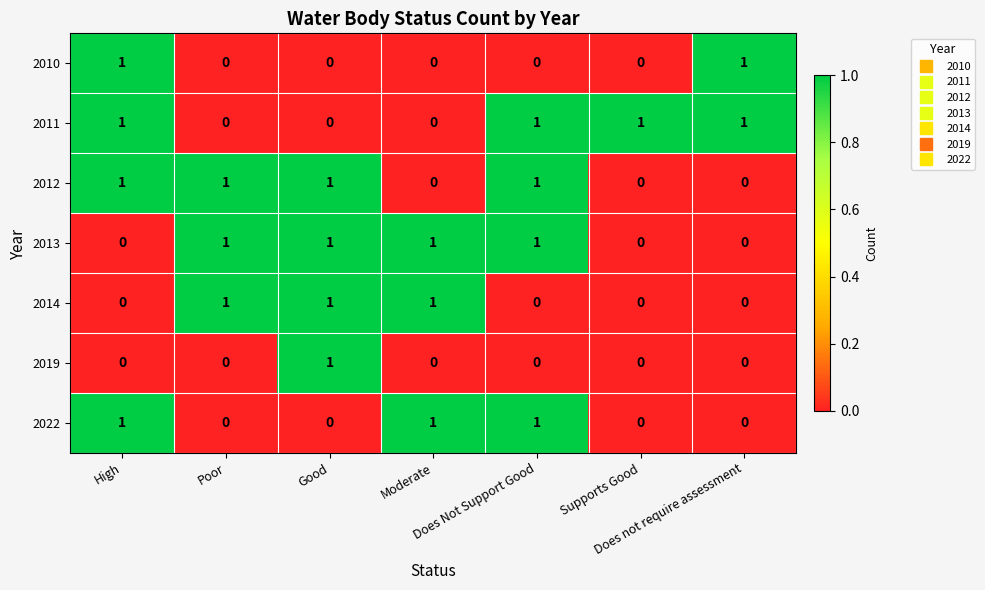

What is the sum of all 2011 values?

4